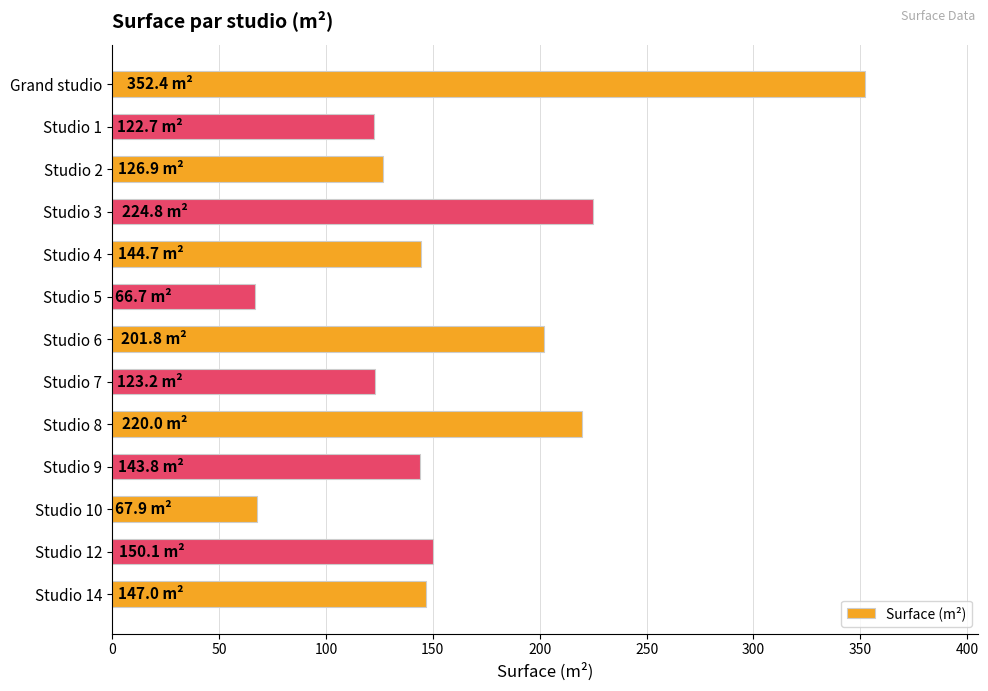

Does the chart contain any negative values?

No